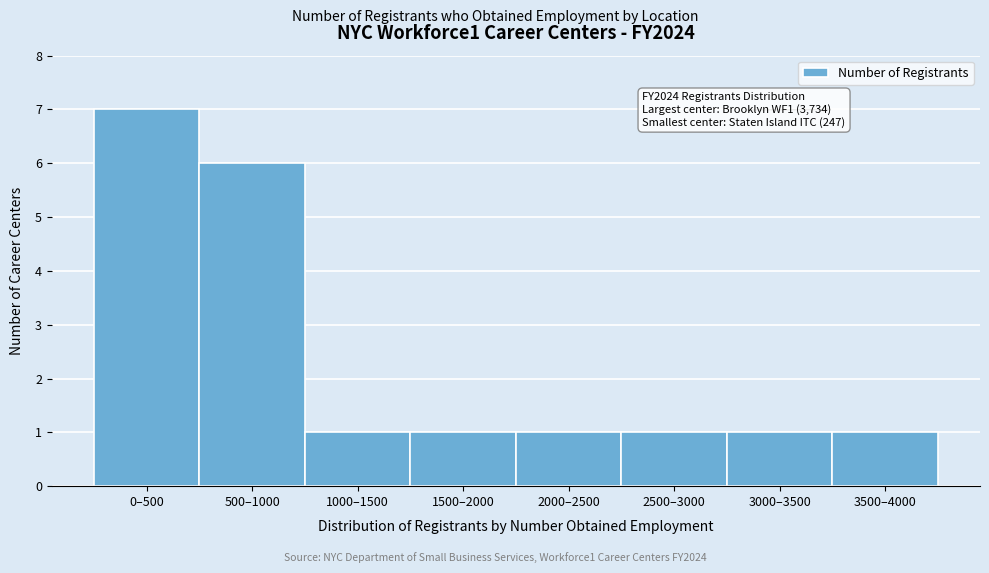

Reading left to right, list all the values displayed in this chart.

7	6	1	1	1	1	1	1